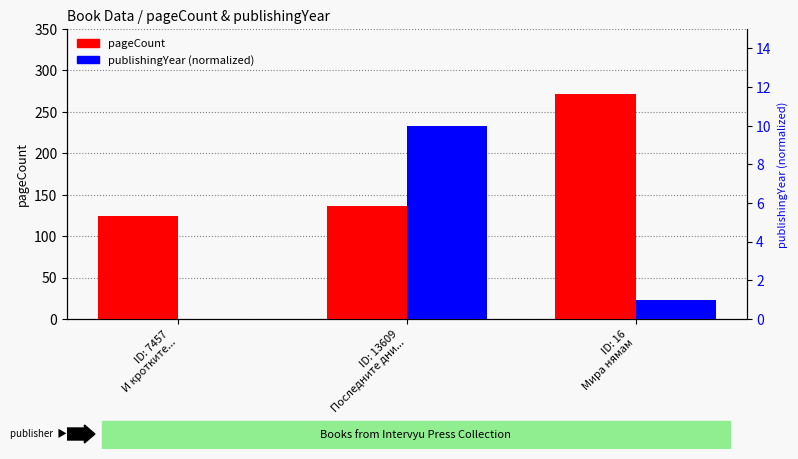

True or false: publishingYear has a value of 1 at ID: 16
Мира нямам.

True